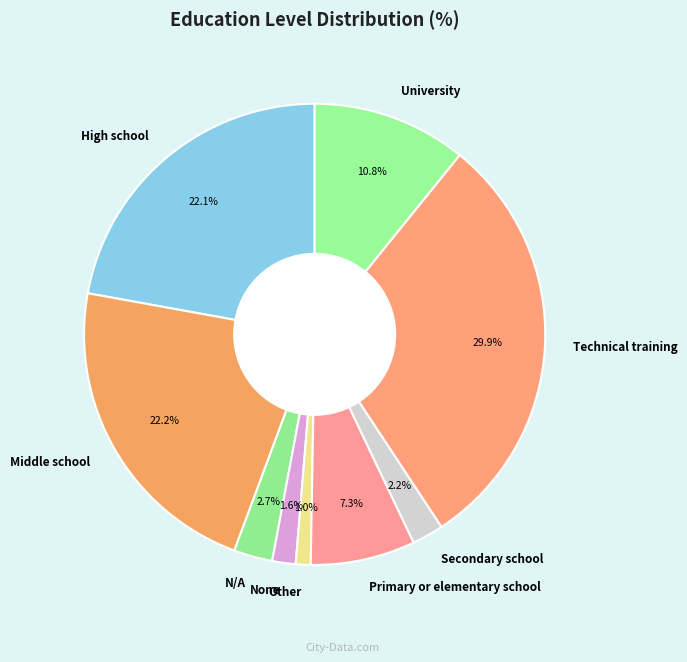

Which slice is the largest?

Technical training